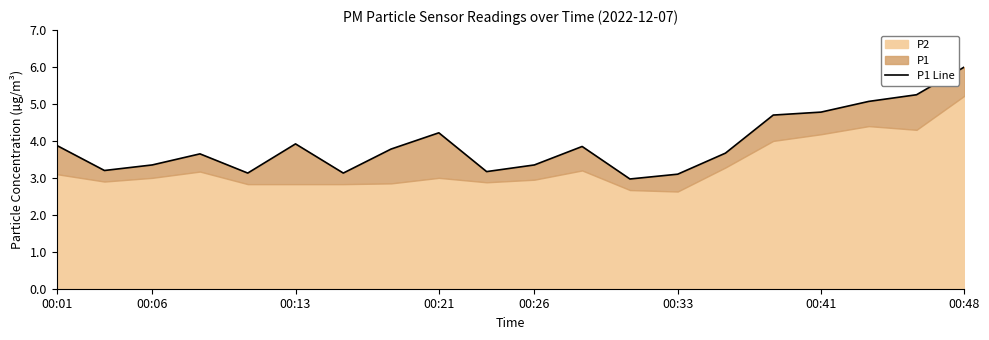

True or false: the data has more than 1 interior local peaks.

True